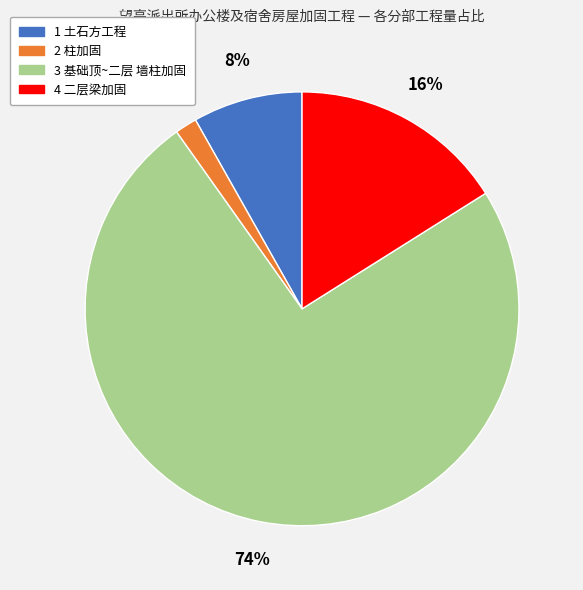

Does any single category account for the majority?

Yes